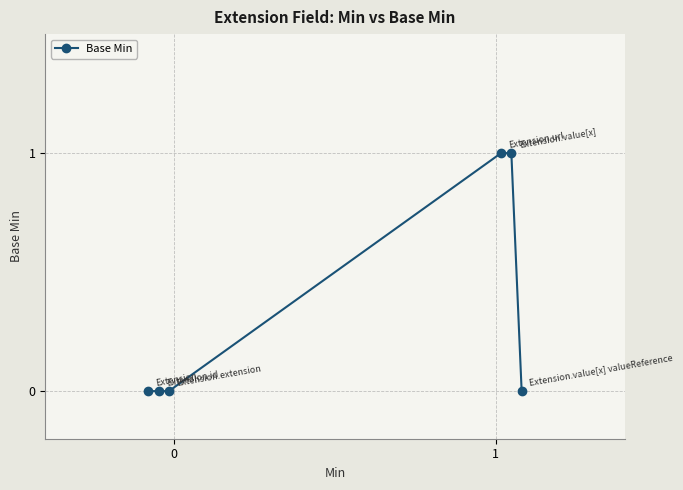

How many values are above zero?

2